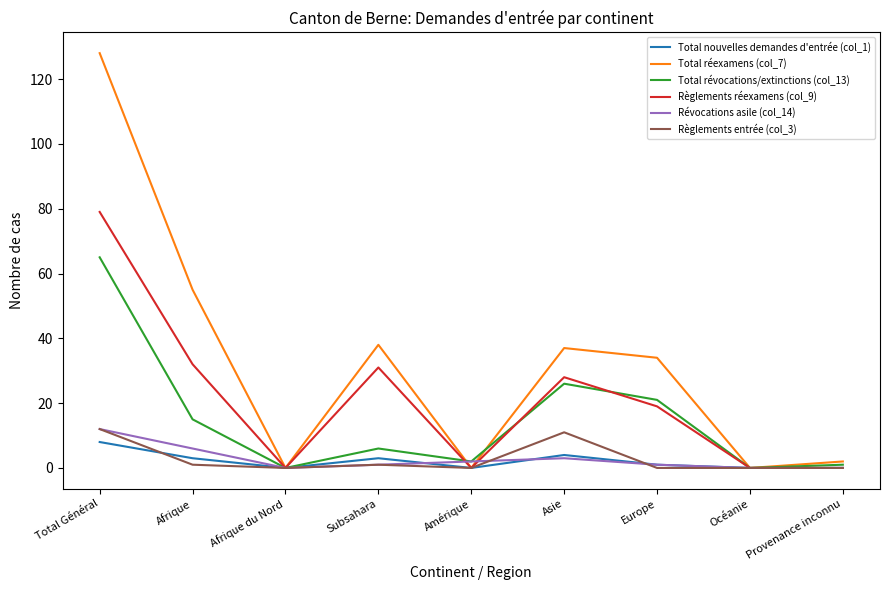

Which series has the widest spread of values?

Total réexamens (col_7)